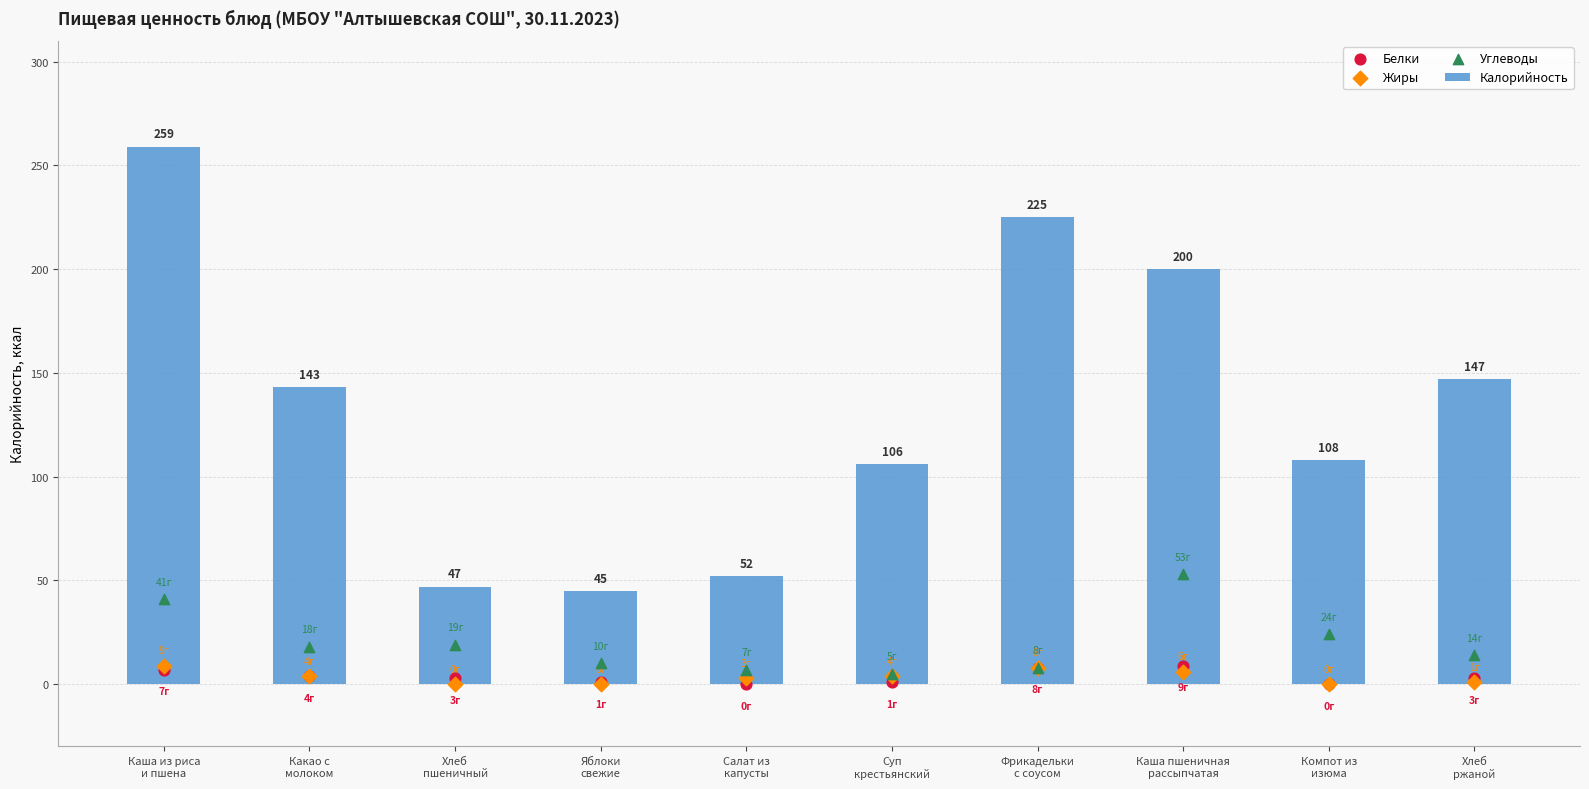

Which series has the largest total across all categories?

Калорийность